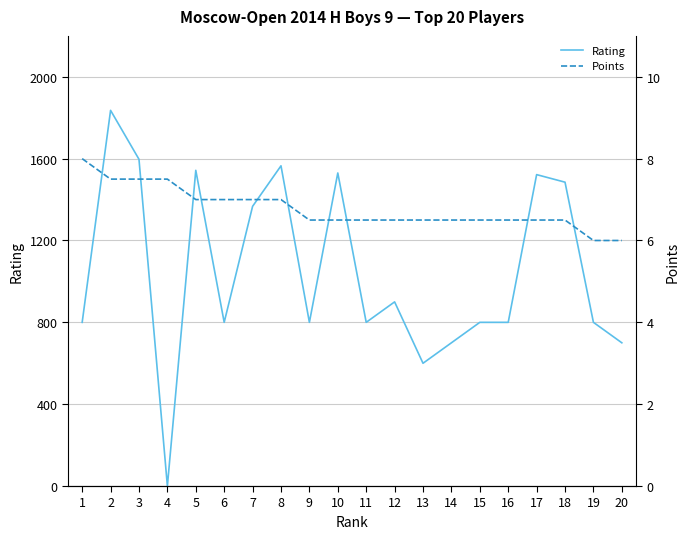

Which series has the largest range (max minus min)?

Rating